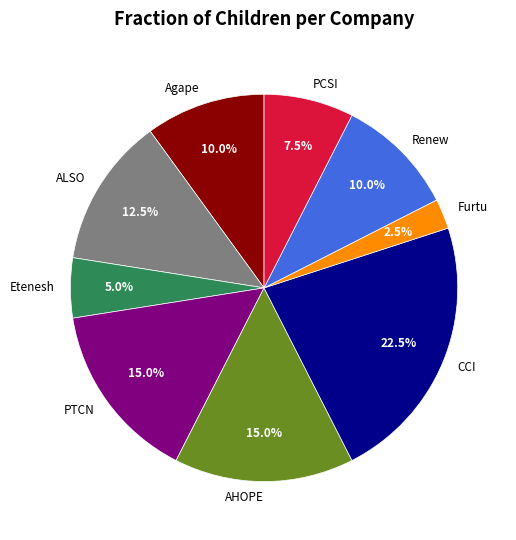

Which category has the biggest portion of the pie?

CCI